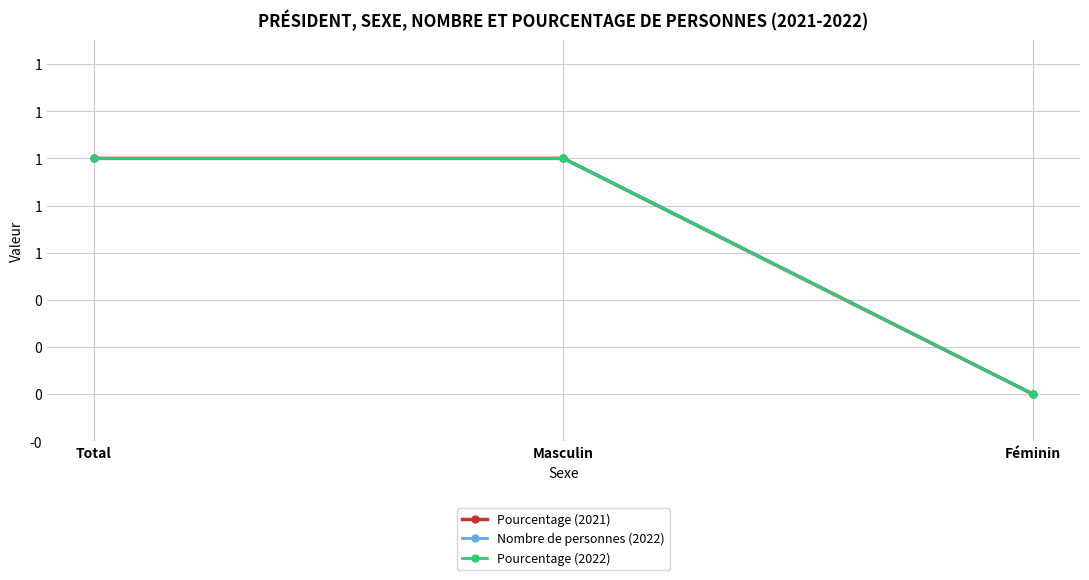

Does the chart have visible grid lines?

Yes